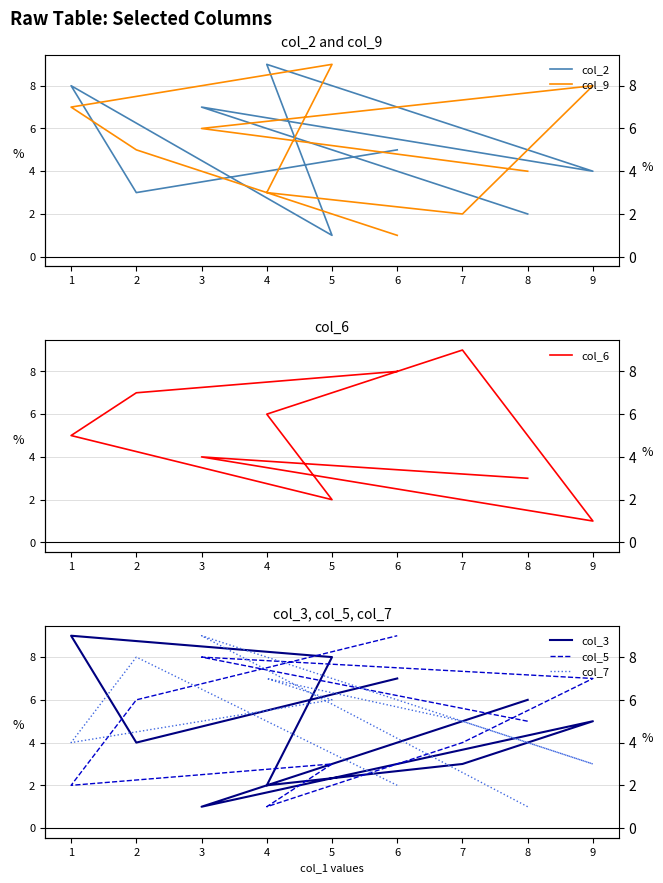

The col_3 series shows 8 at 9. True or false?

False